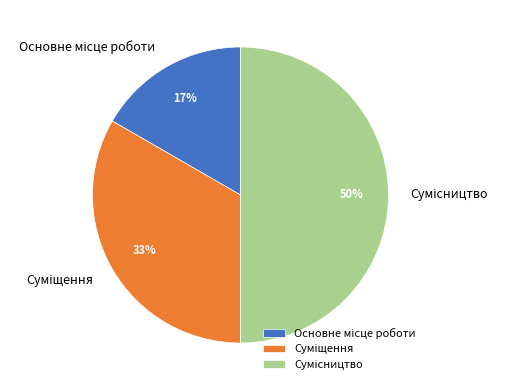

To the nearest percent, what is the difference between the largest and smallest slice percentages?

33%